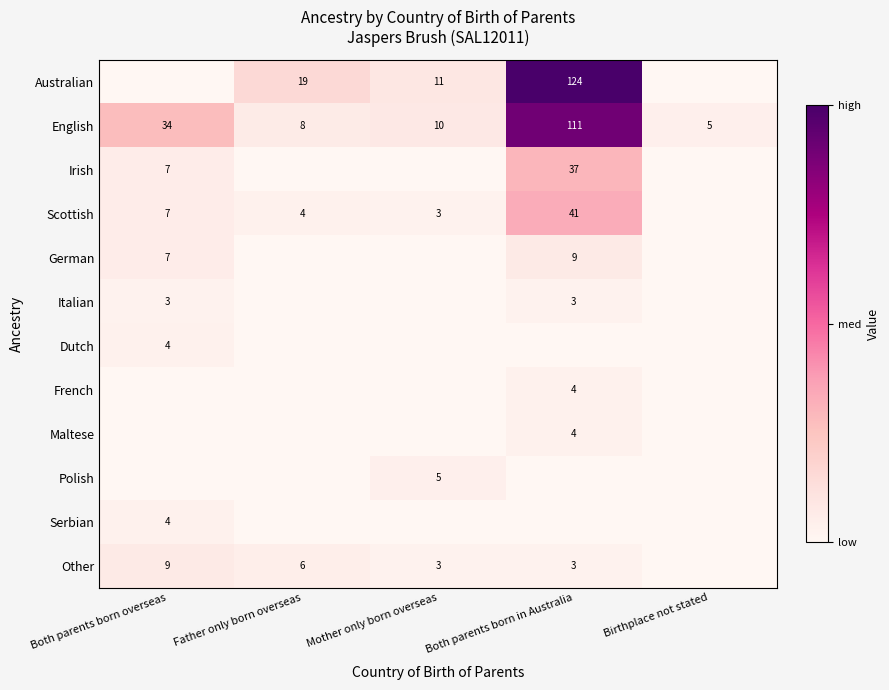

Rank the categories by English value from lowest to highest.

Birthplace not stated, Father only born overseas, Mother only born overseas, Both parents born overseas, Both parents born in Australia